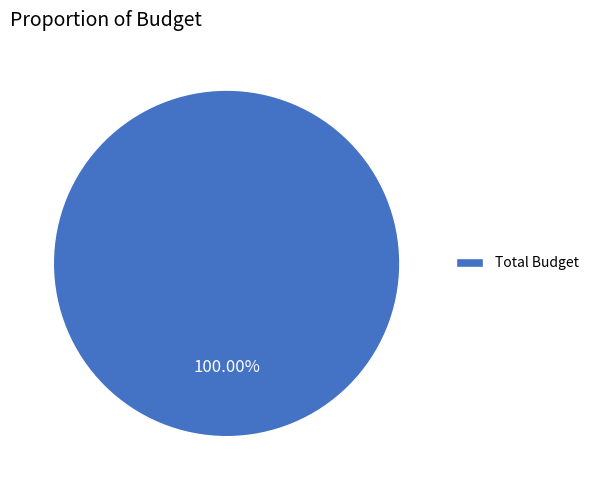

Rank the categories by value from lowest to highest.

Total Budget